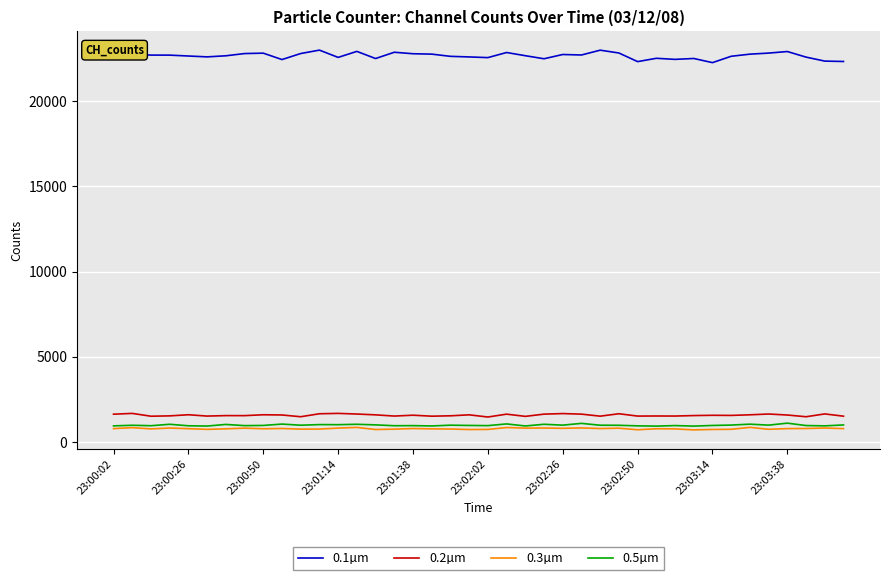

What is the greatest value displayed?

23009